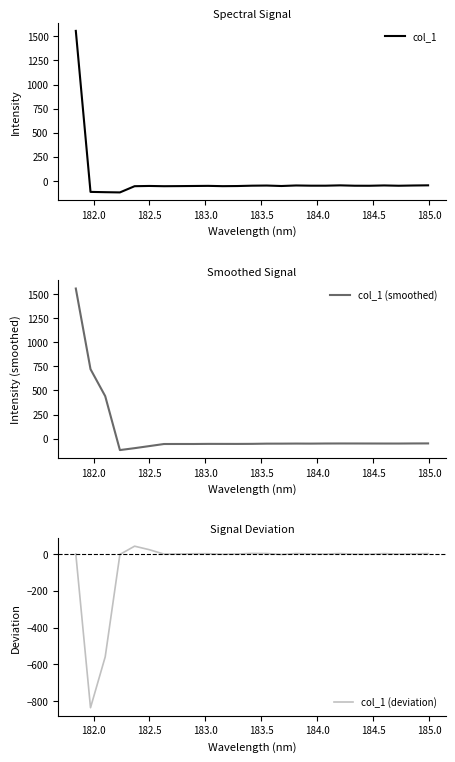

Which series has the largest total across all categories?

col_1 (smoothed)